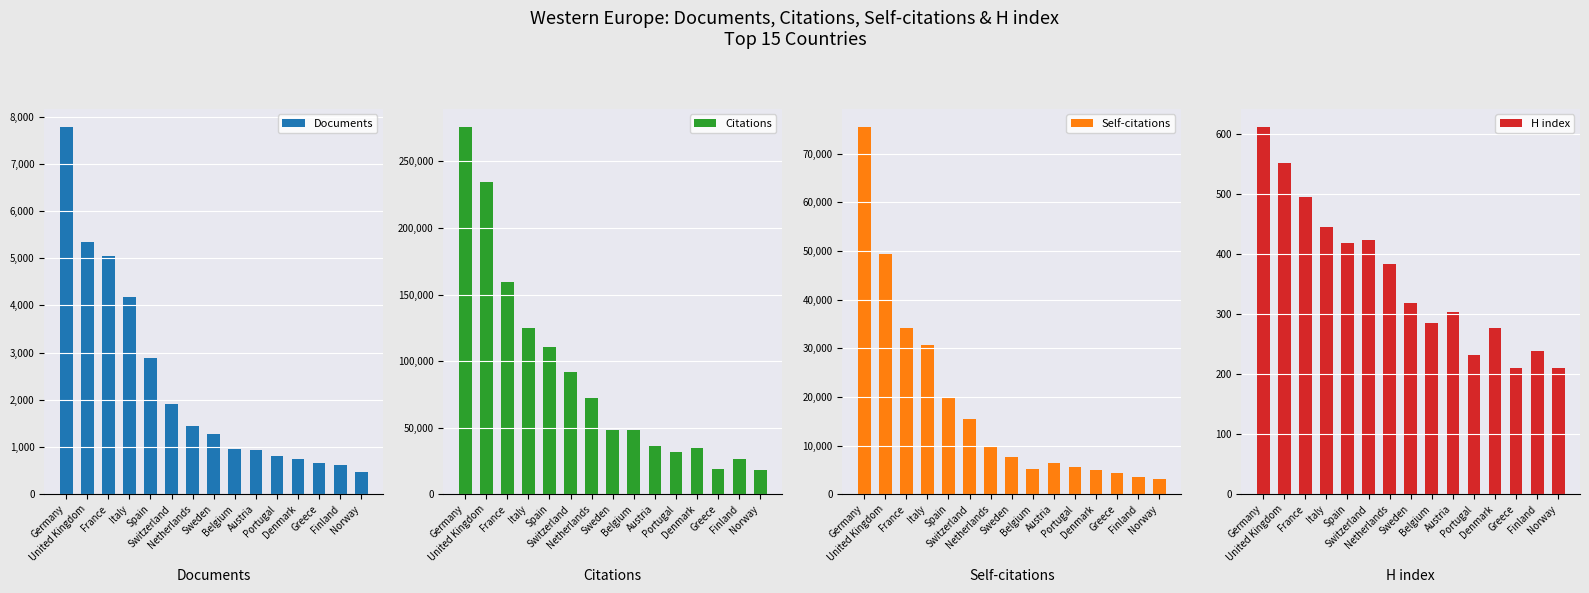

The value of Citations at Netherlands is 129664. True or false?

False